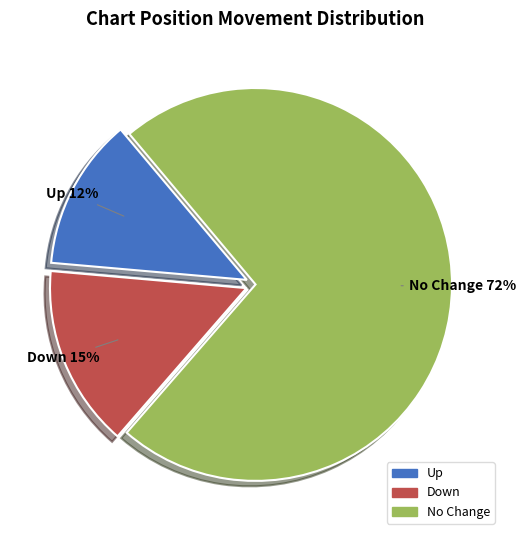

To the nearest percent, what is the average slice percentage?

33%